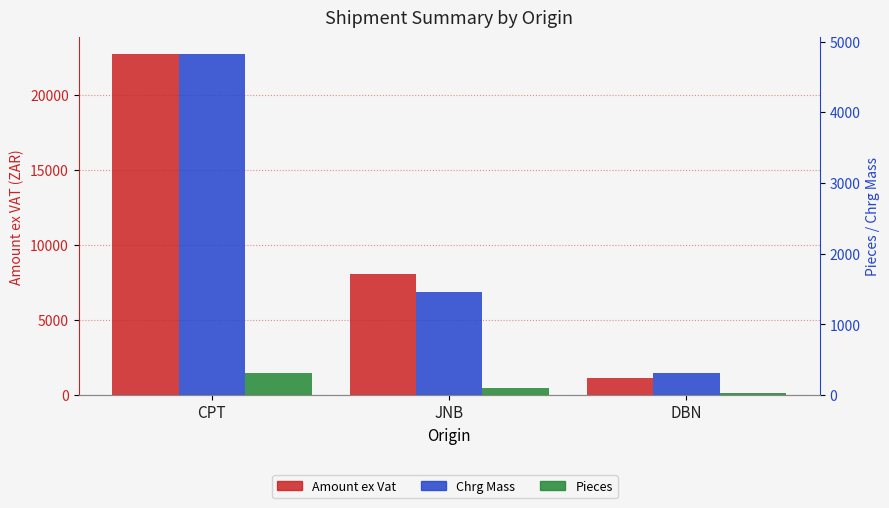

What is the label of the 1st bar from the left?

CPT